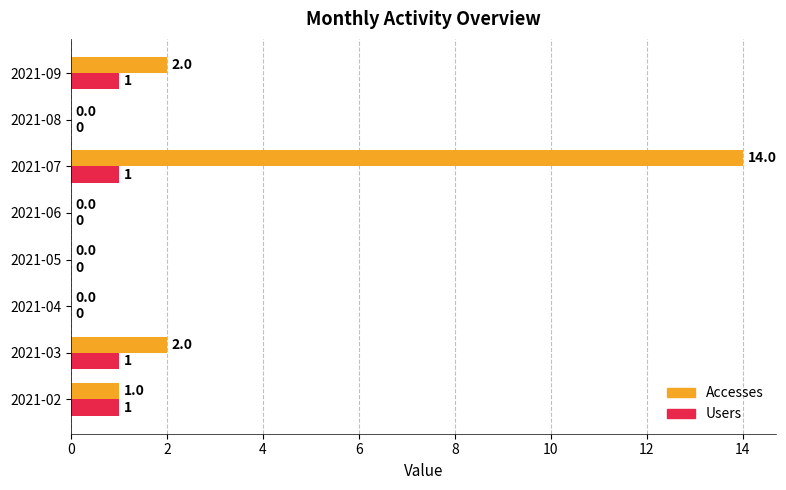

What is the sum of all Accesses values?

19